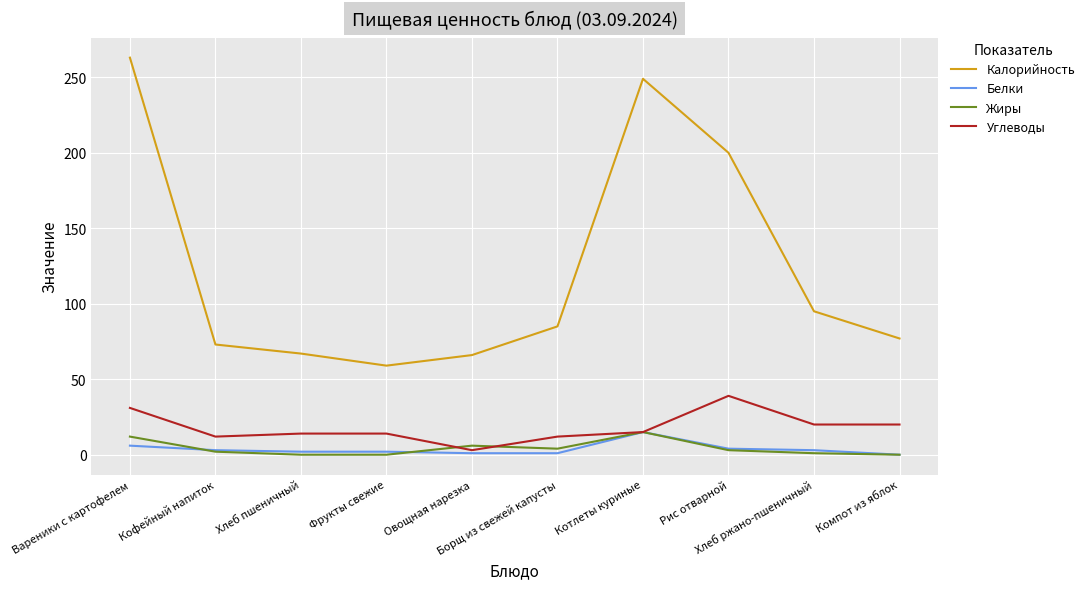

Which series has the widest spread of values?

Калорийность